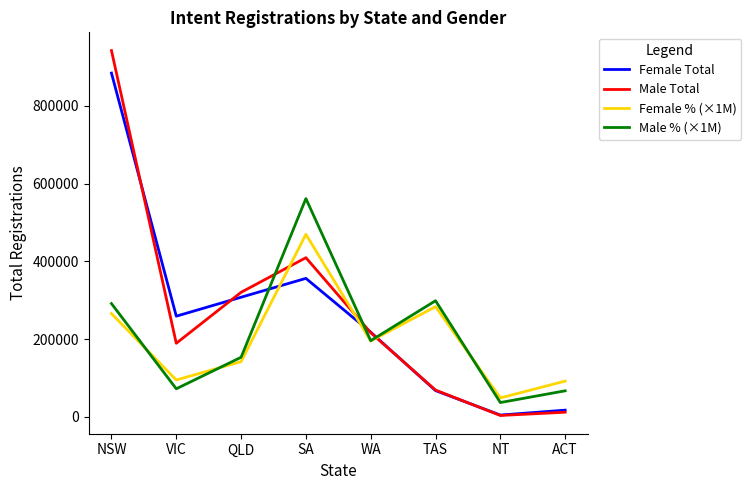

How many interior local peaks does the Female Total series have?

1